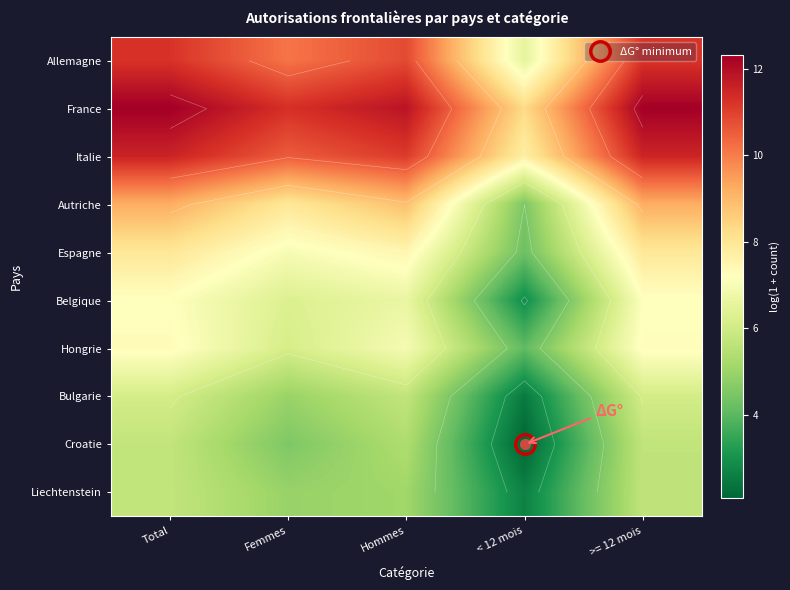

What is the sum of the Croatie values at < 12 mois and Femmes?

6.6